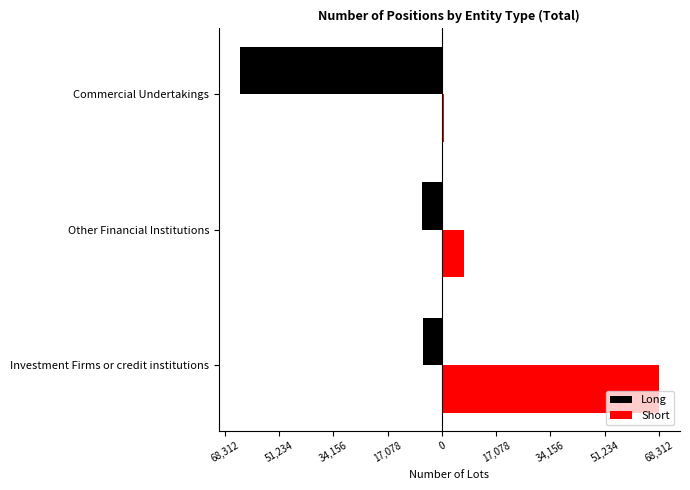

What are all the series names shown in the legend?

Long, Short